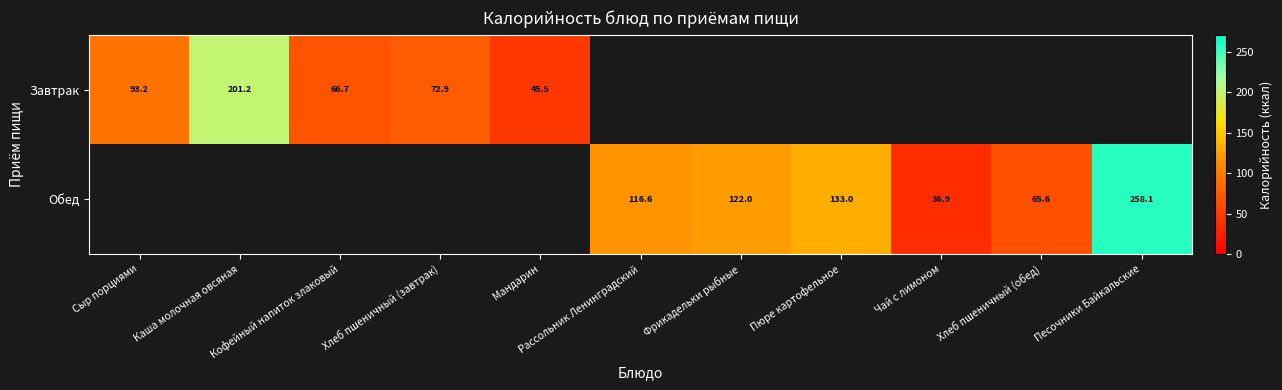

Count the number of categories in the chart.

11